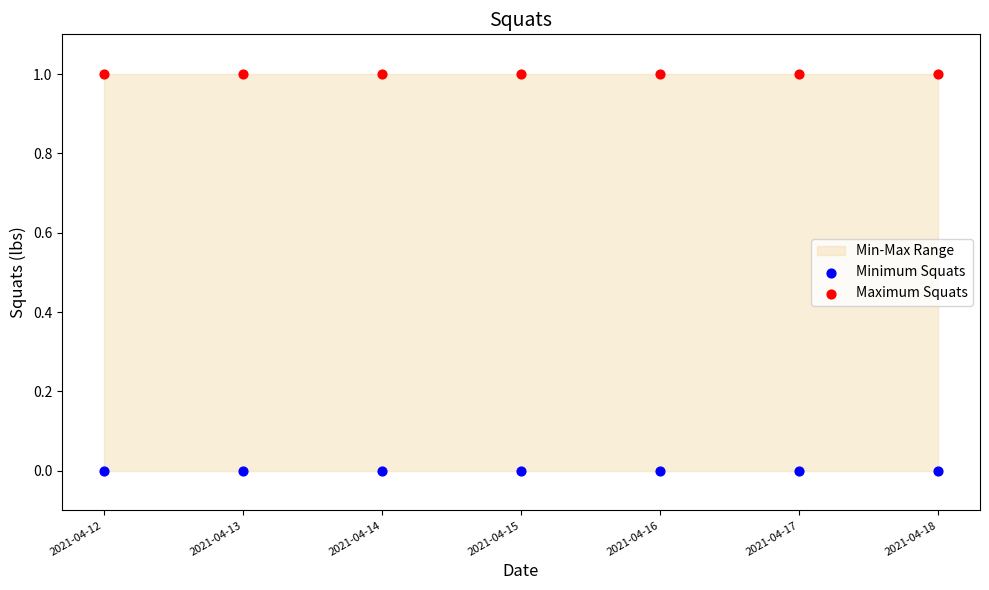

Which series reaches the minimum Y coordinate?

Minimum Squats